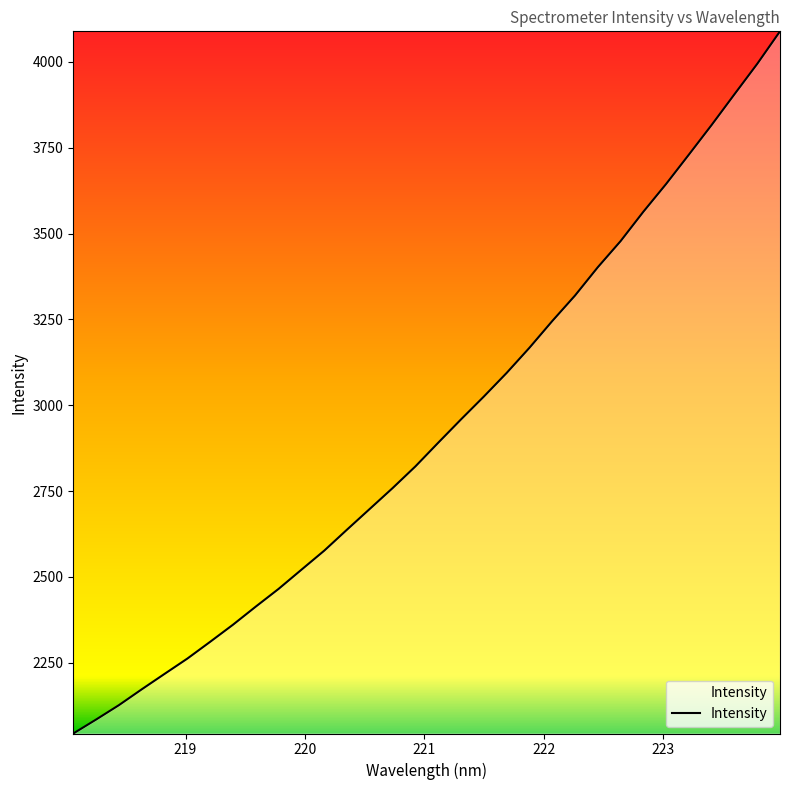

What is the smallest value displayed?

2043.7